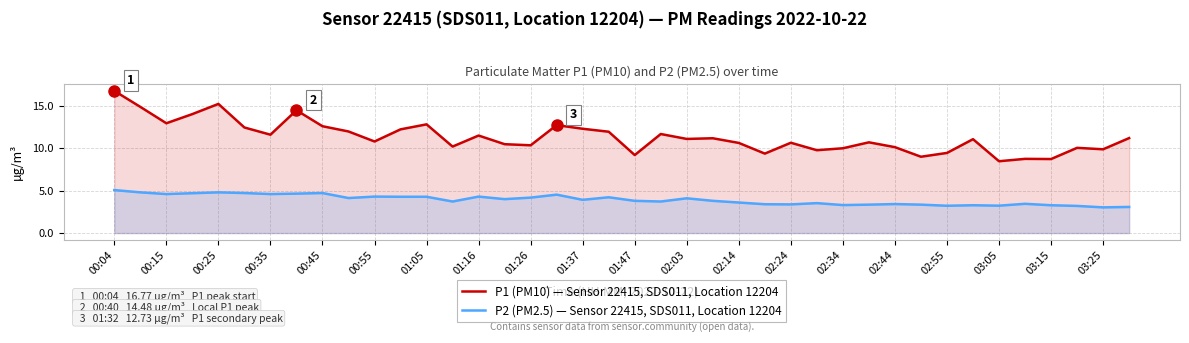

The P2 (PM2.5) — Sensor 22415, SDS011, Location 12204 series shows 0.9 at 02:34. True or false?

False